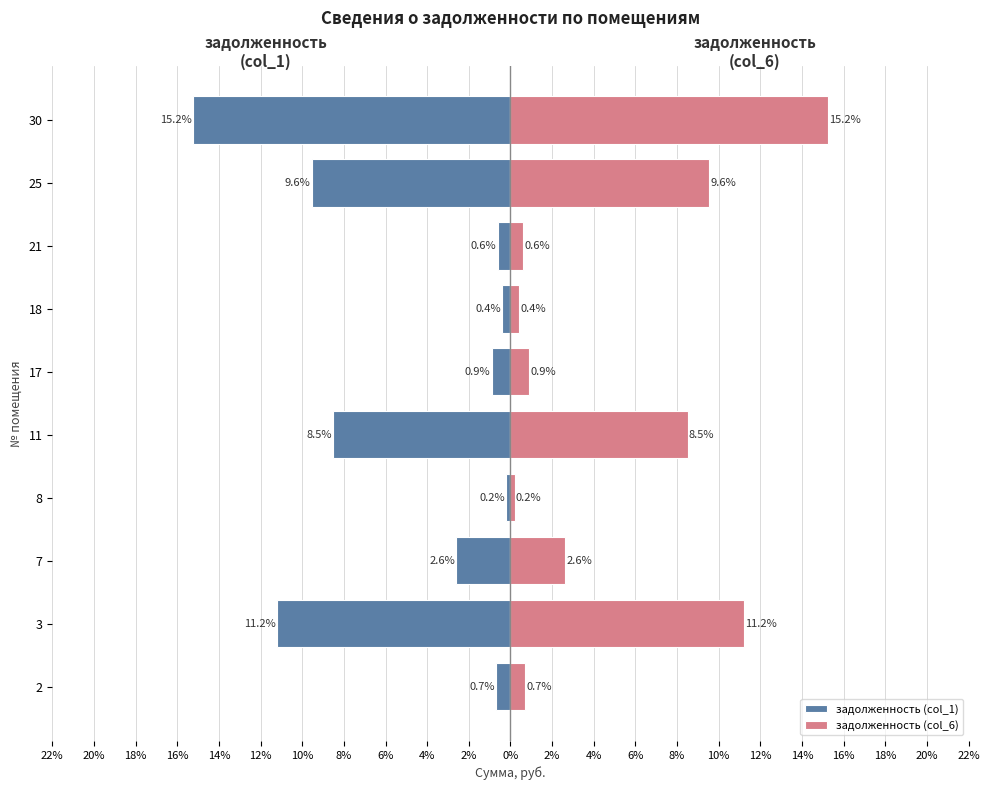

The value of задолженность (col_1) at 18 is -0.7. True or false?

False